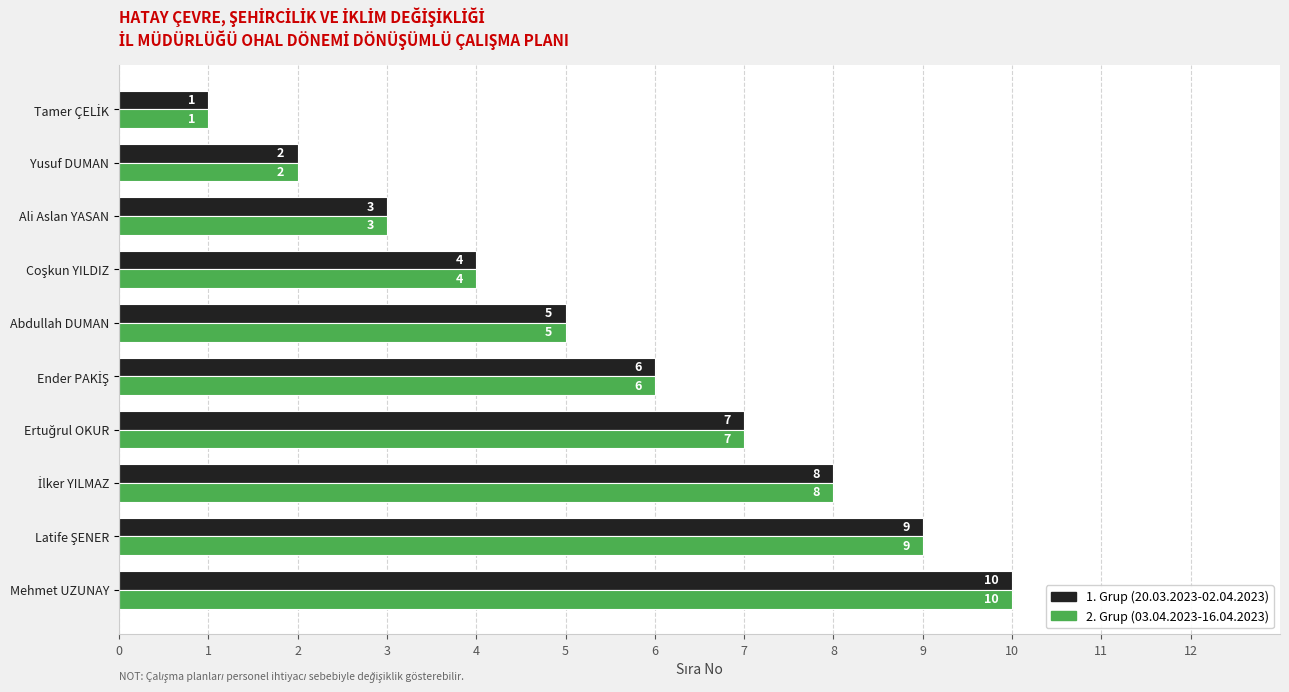

What is the maximum value for 2. Grup (03.04.2023-16.04.2023)?

10